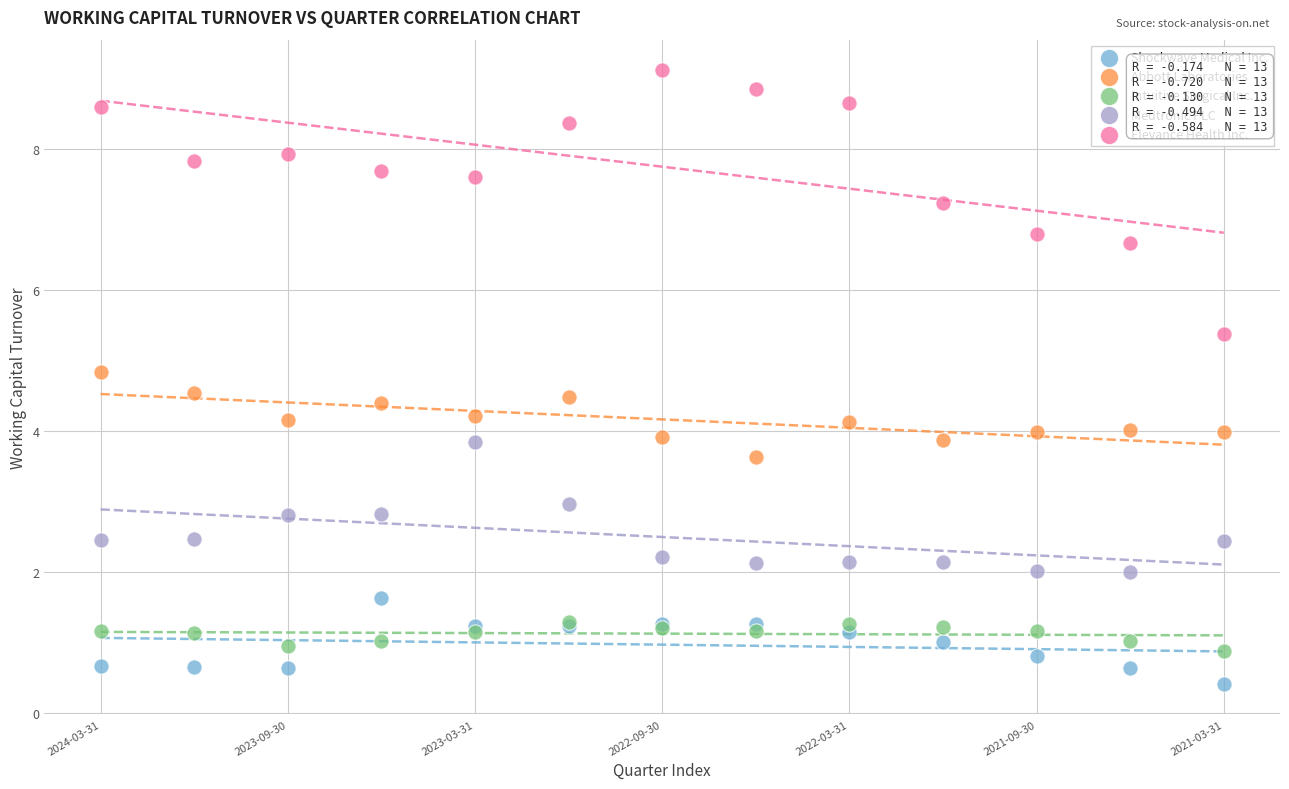

Which series reaches the maximum Y coordinate?

Elevance Health Inc.